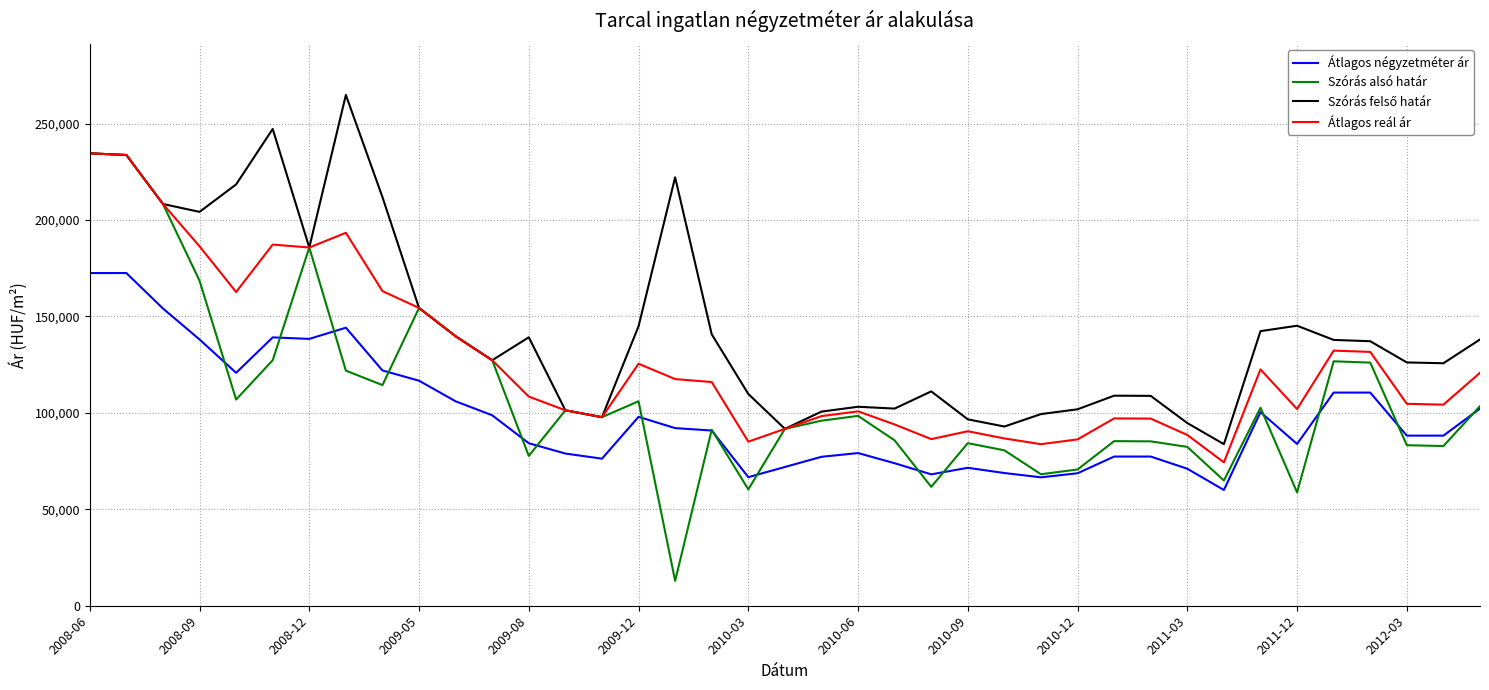

What is the minimum value shown in the chart?

12920